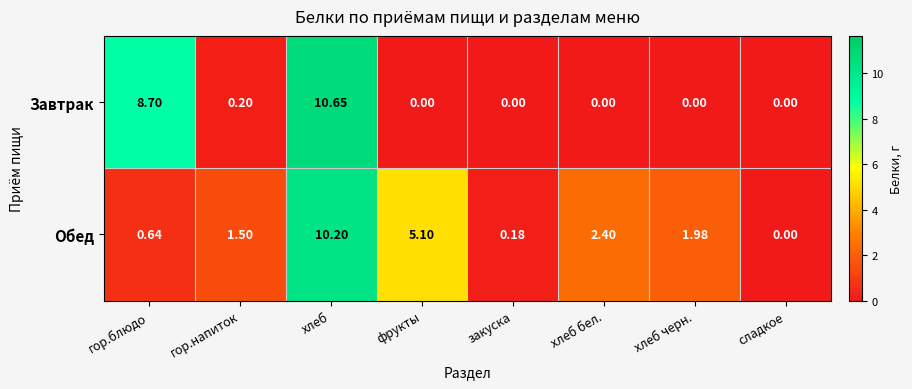

List the series in order of their overall mean, lowest first.

Завтрак, Обед